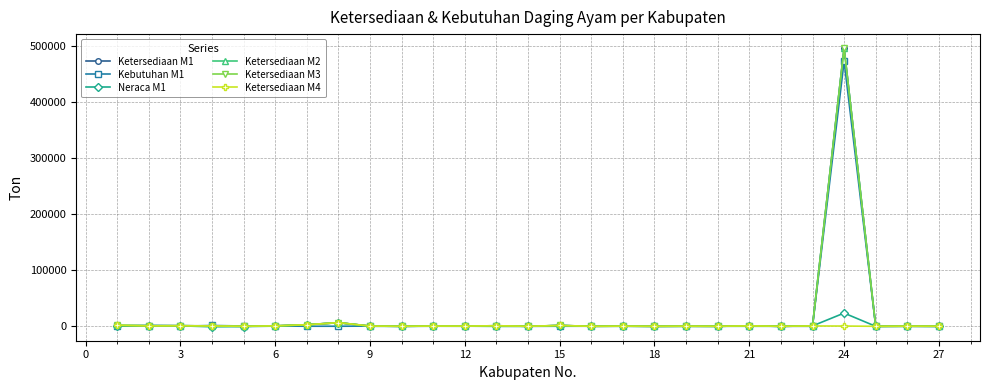

What is the difference between the maximum and minimum values in the Ketersediaan M1 series?

495890.7